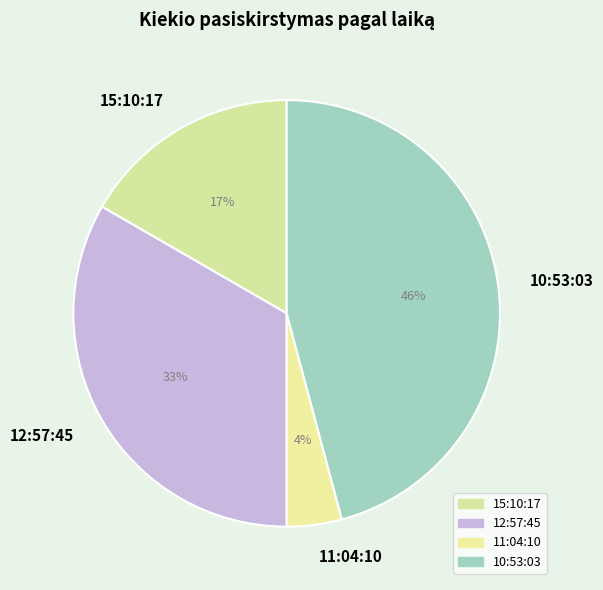

Count the number of slices in the pie.

4